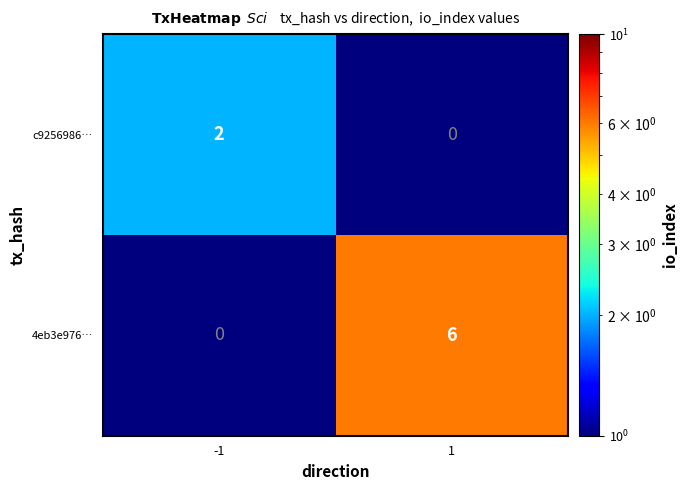

The 4eb3e976… series shows 4 at -1. True or false?

False